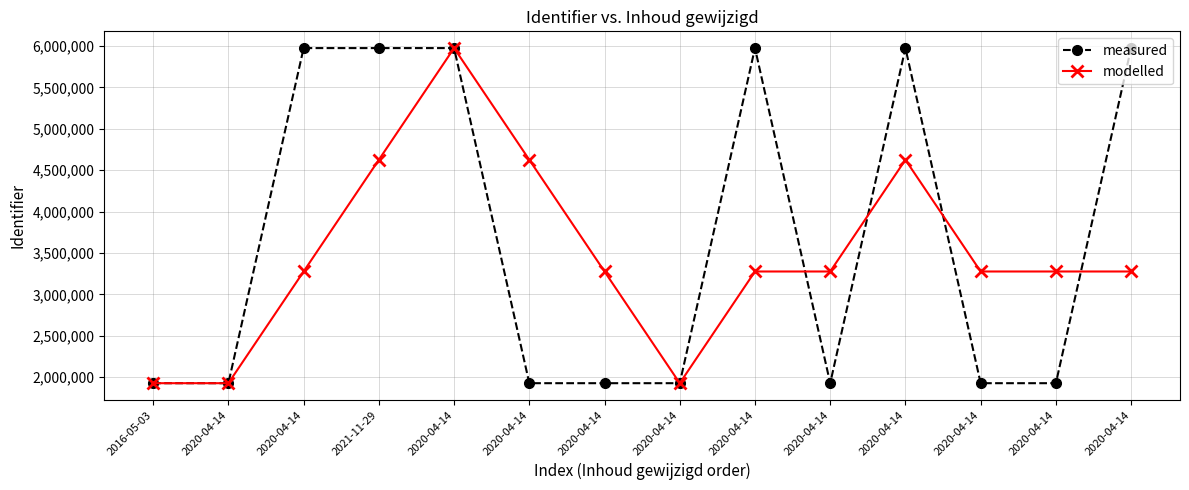

At how many categories does at least one series exceed 4152661?

7